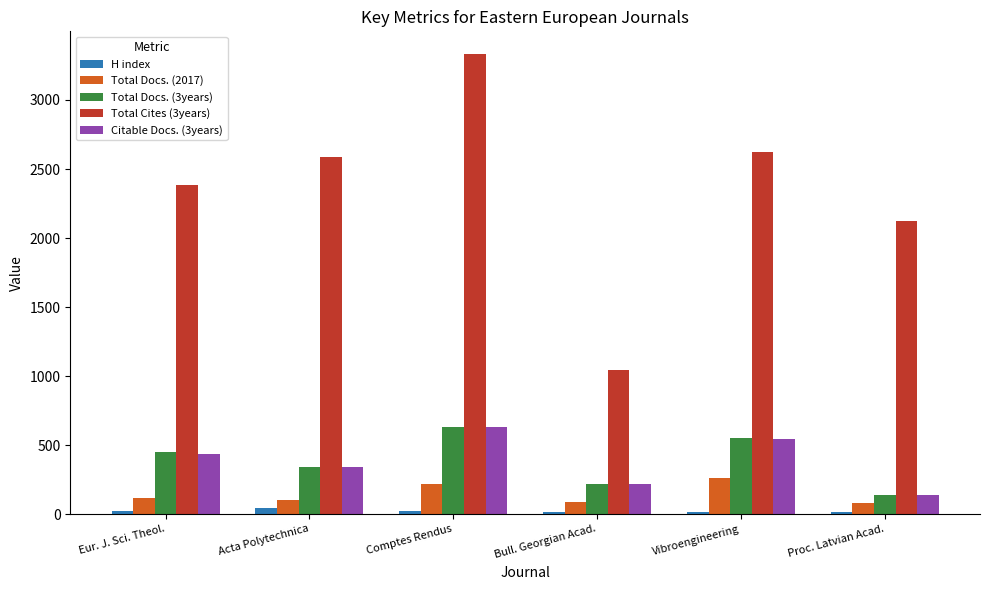

At which category is the sum across all series the highest?

Comptes Rendus